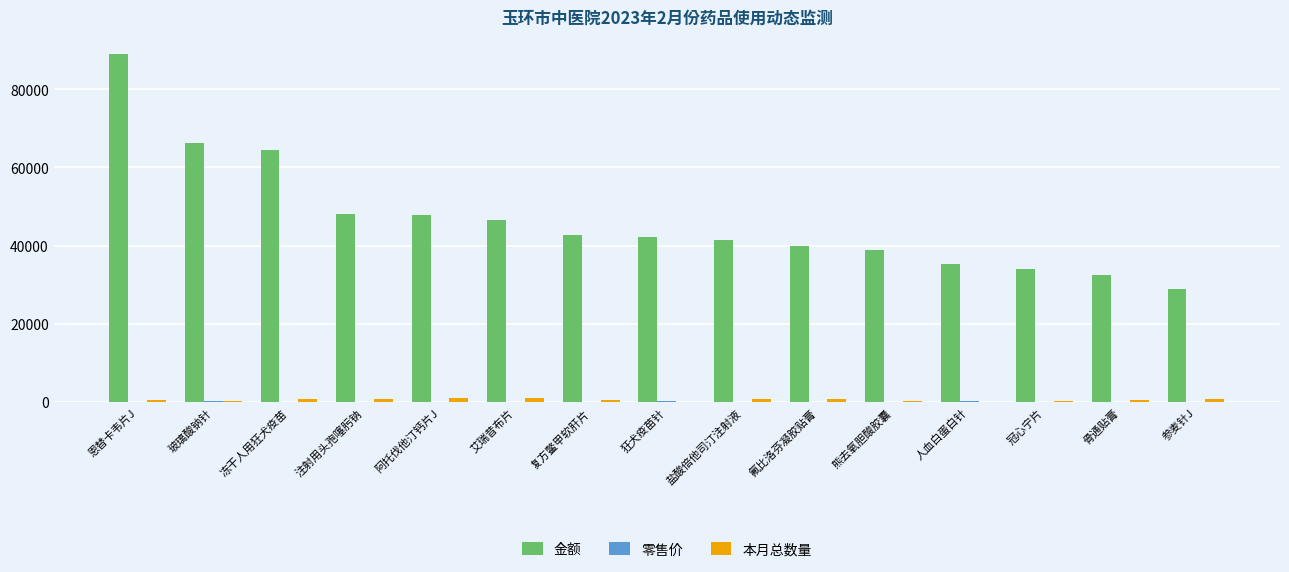

How many categories are shown in the chart?

15